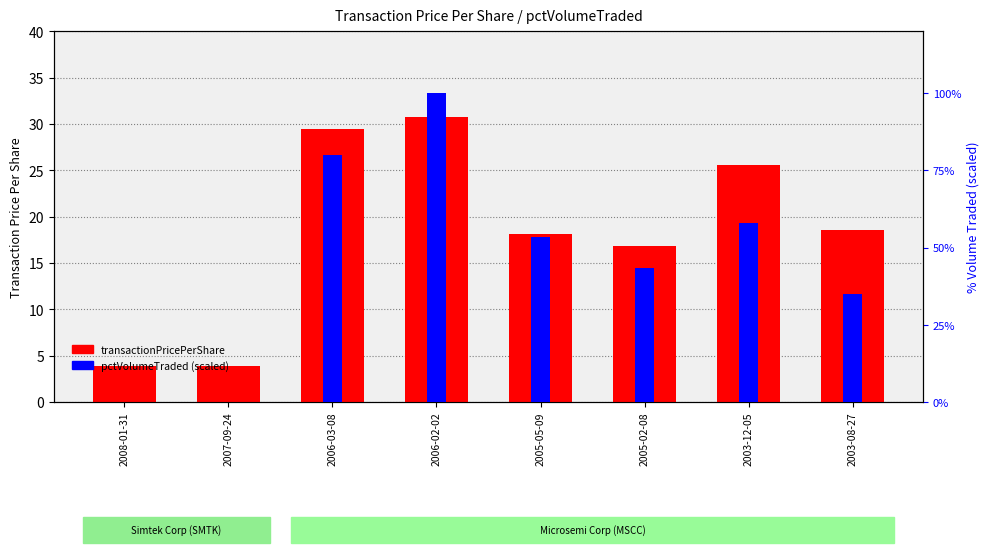

What is the difference between the transactionPricePerShare values at 2005-02-08 and 2006-02-02?

14.0